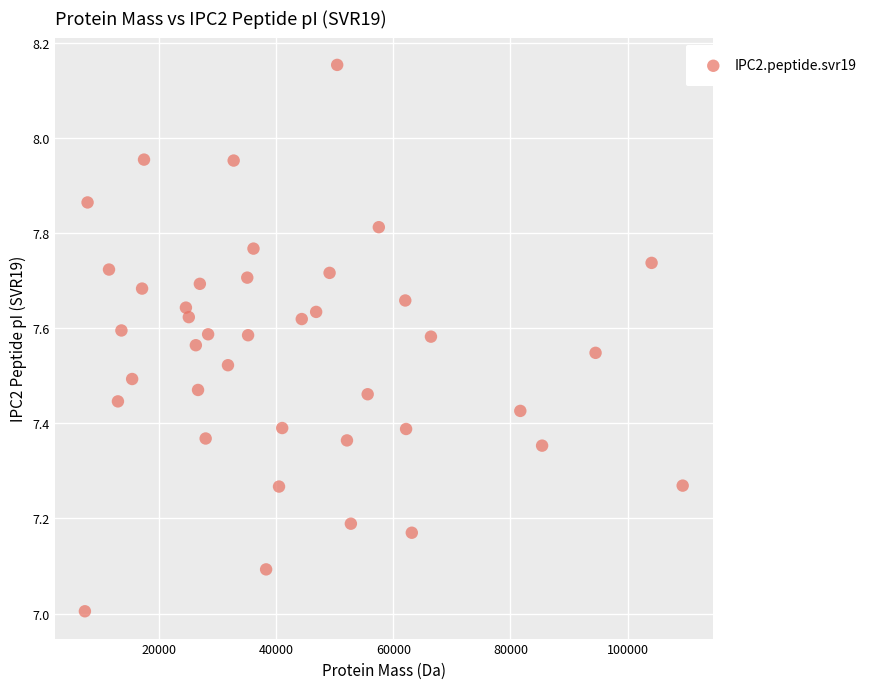

What is the range of Y values (max minus min)?

1.1